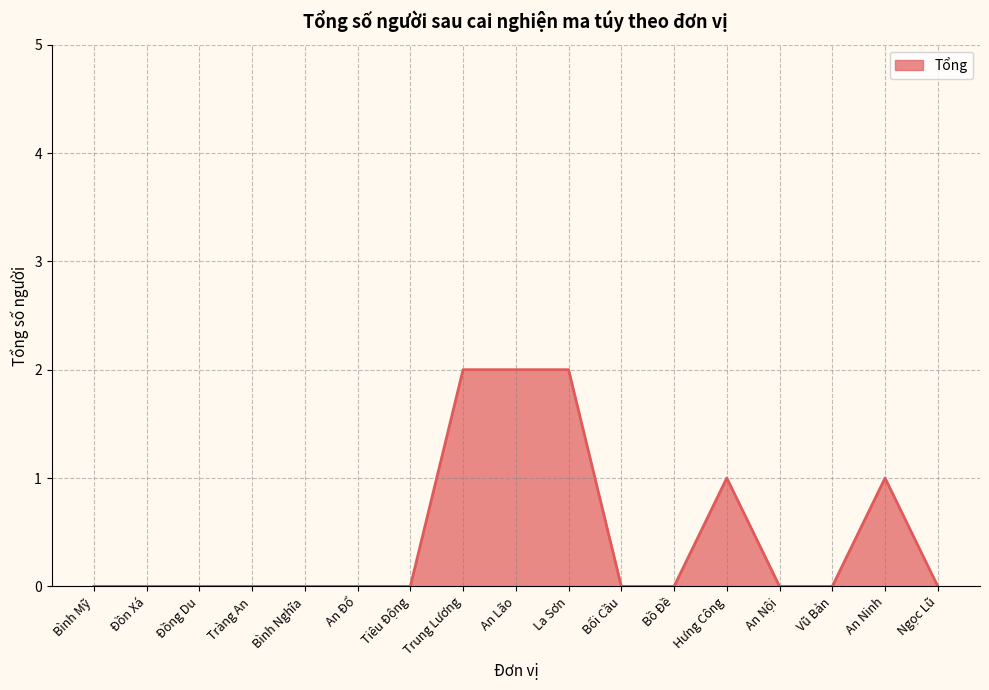

What position from the right is Hưng Công?

5